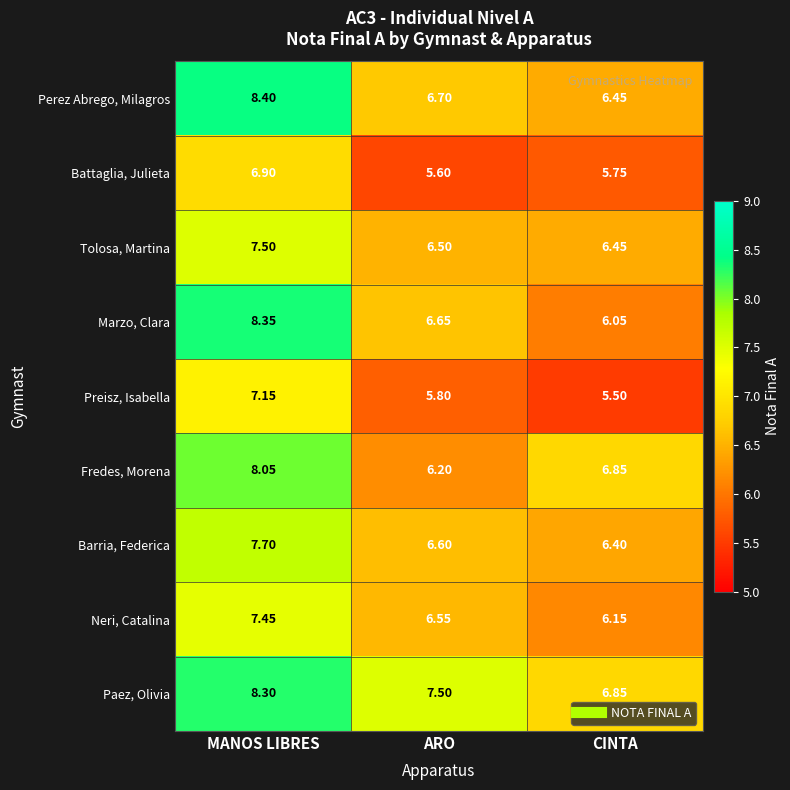

At which label is Perez Abrego, Milagros closest to 7?

ARO